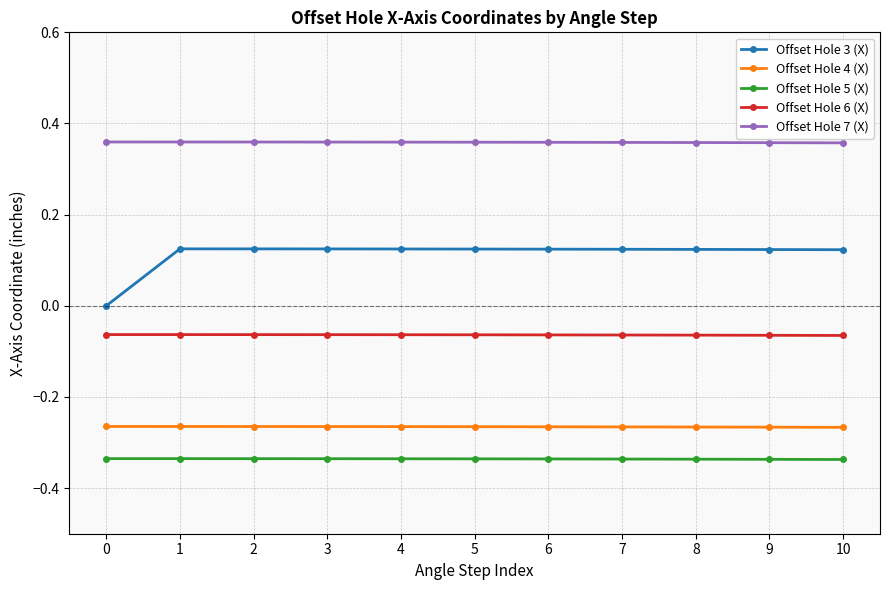

True or false: Offset Hole 5 (X) and Offset Hole 4 (X) intersect in this chart.

False